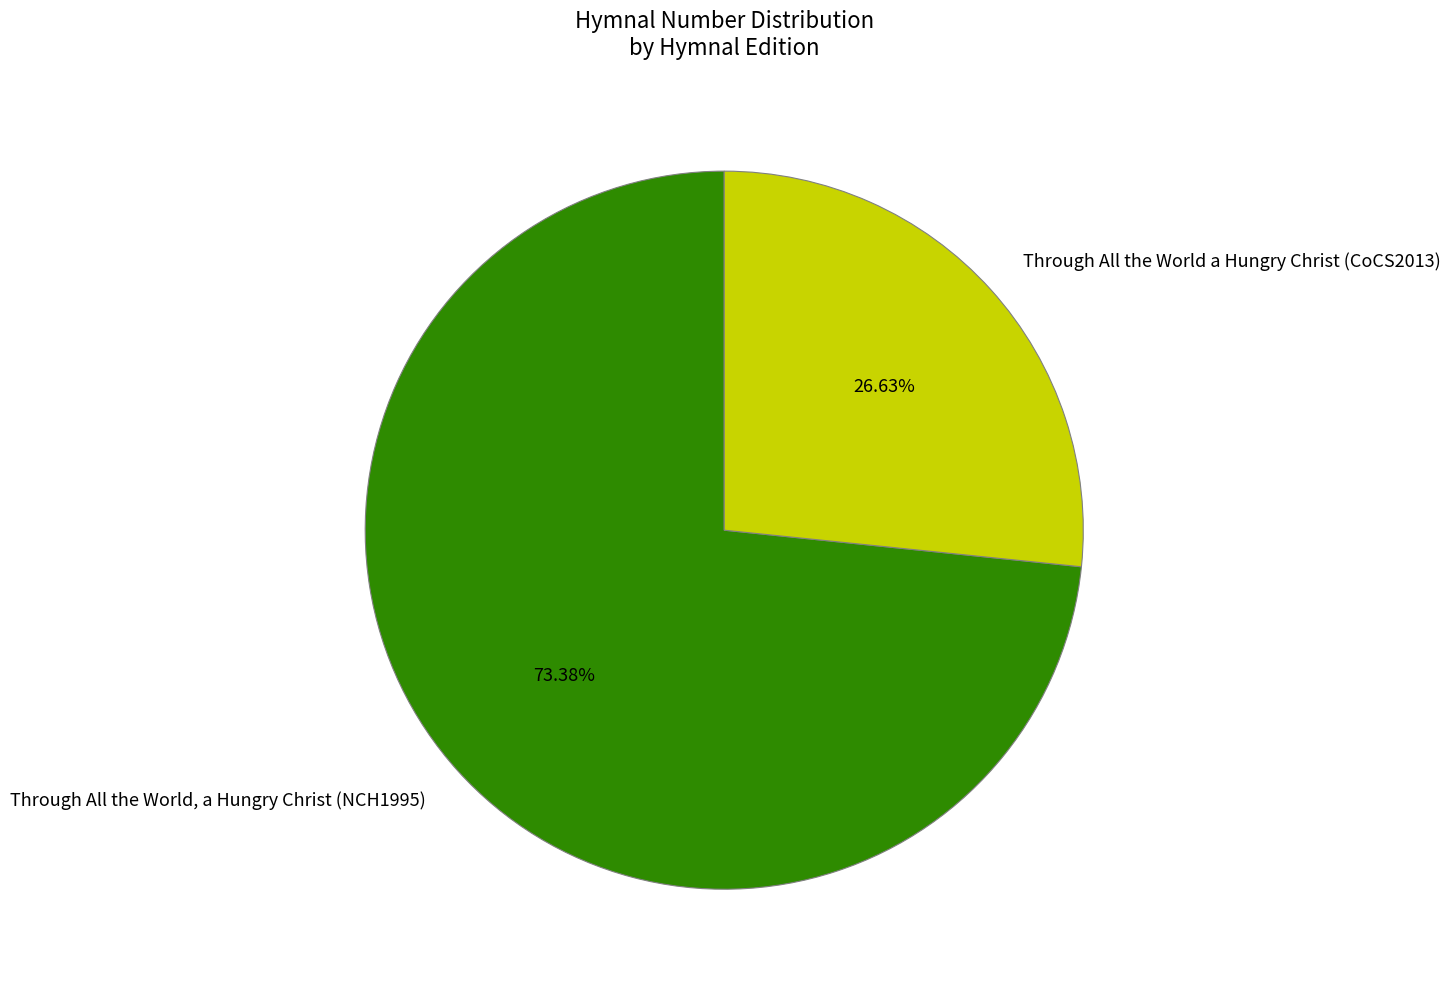

Does Through All the World, a Hungry Christ (NCH1995) represent more than half of the total?

Yes